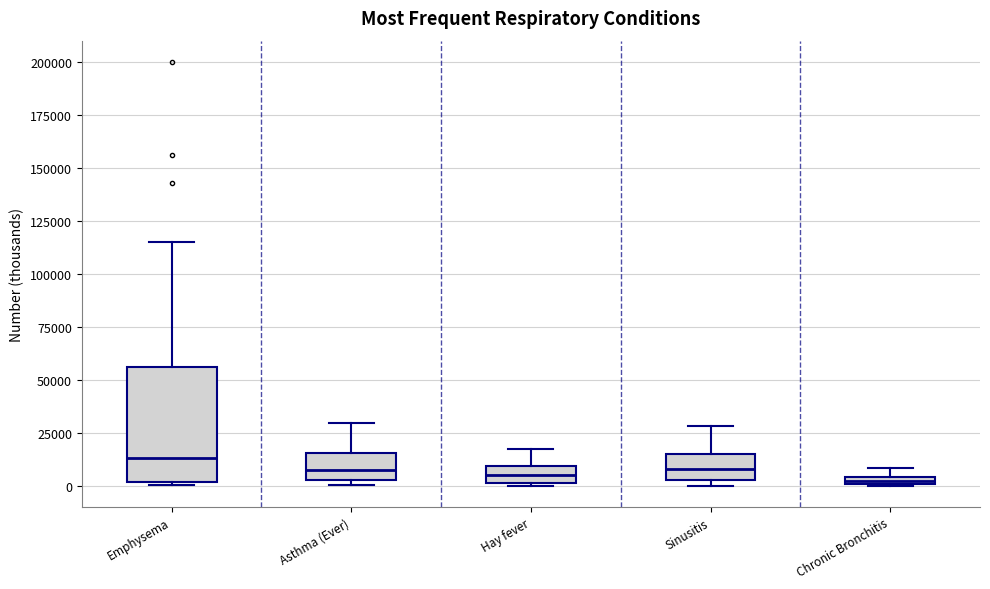

Which box is the tallest, from its lower edge to its upper edge?

Emphysema